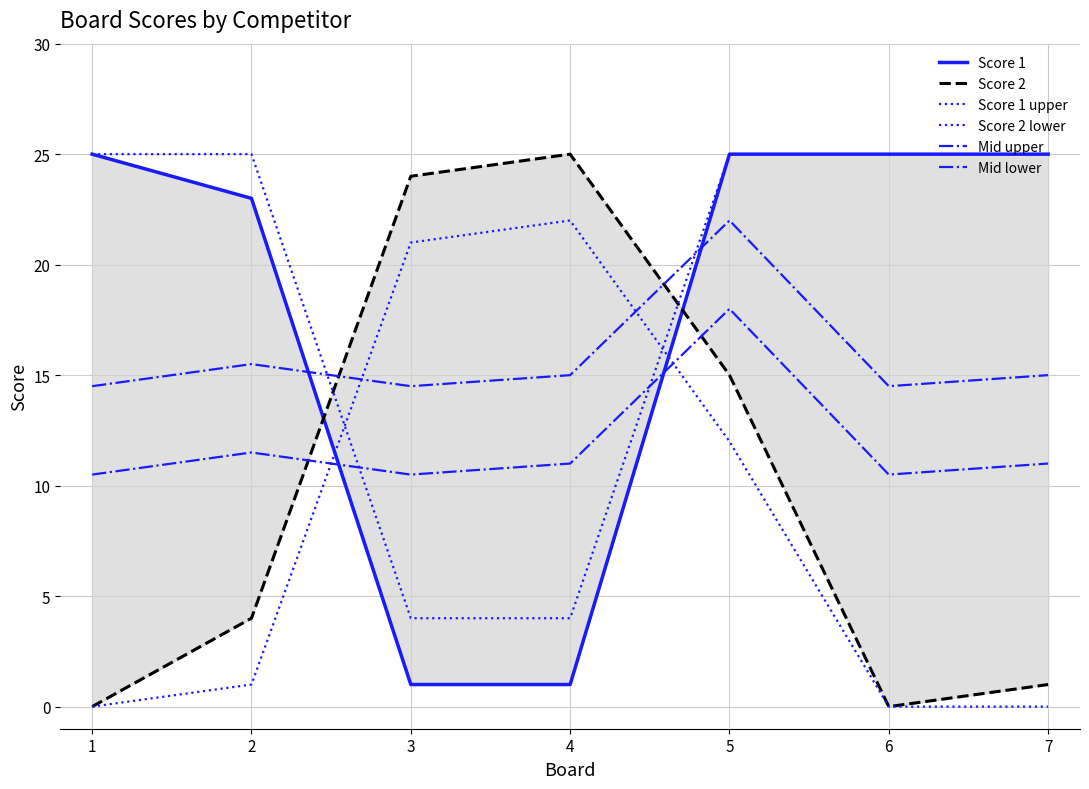

Rank the series by their maximum value, from highest to lowest.

Score 1, Score 2, Score 1 upper, Score 2 lower, Mid upper, Mid lower